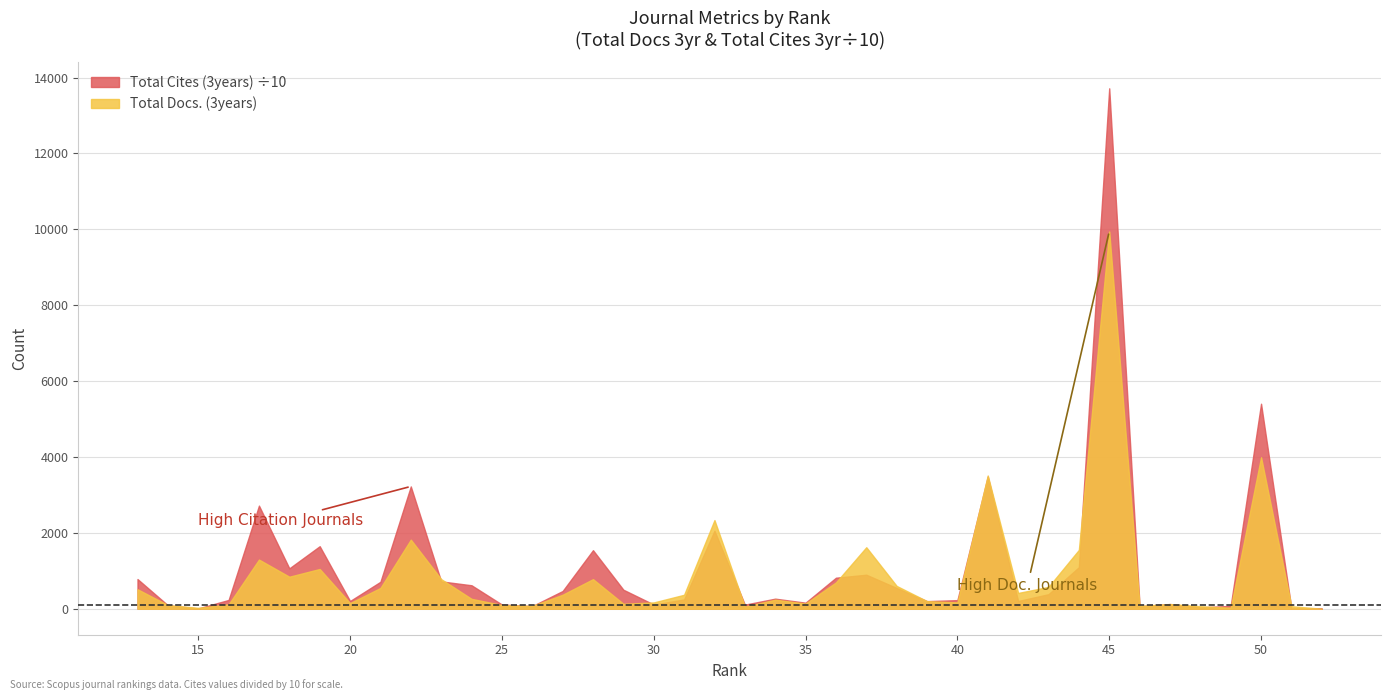

Which series has the widest spread of values?

Total Cites (3years) ÷10